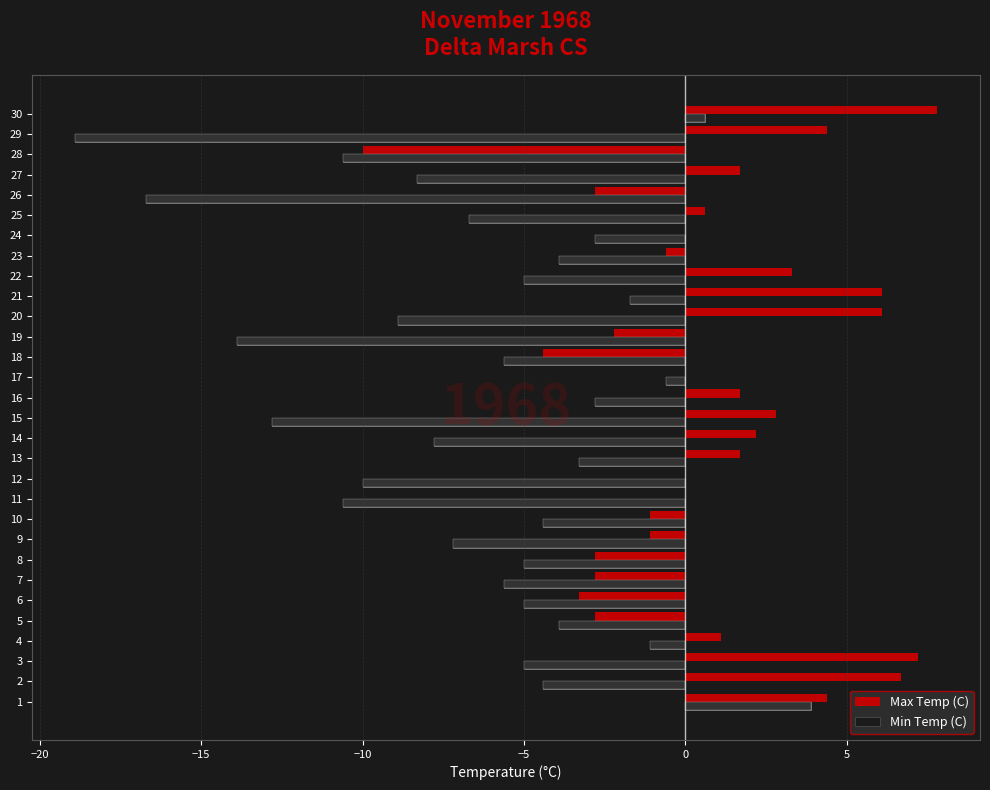

Count the number of categories in the chart.

30